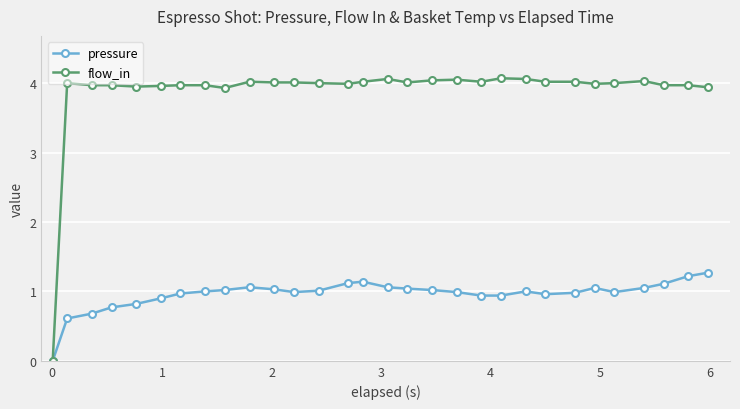

Which series has the widest spread of values?

flow_in